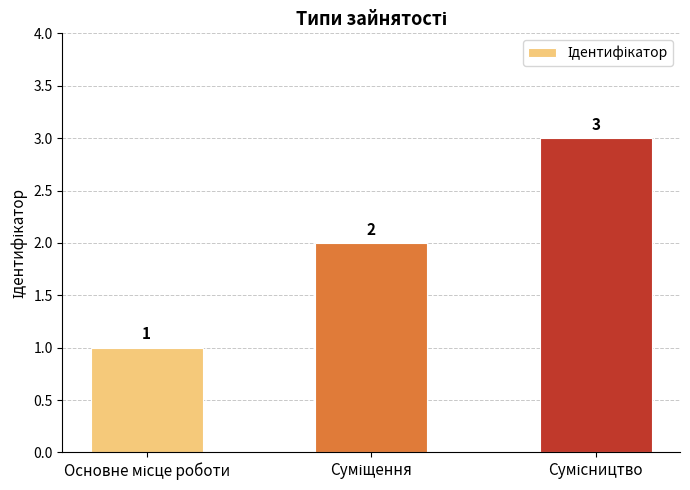

Count the values in the range 1 to 3.

3